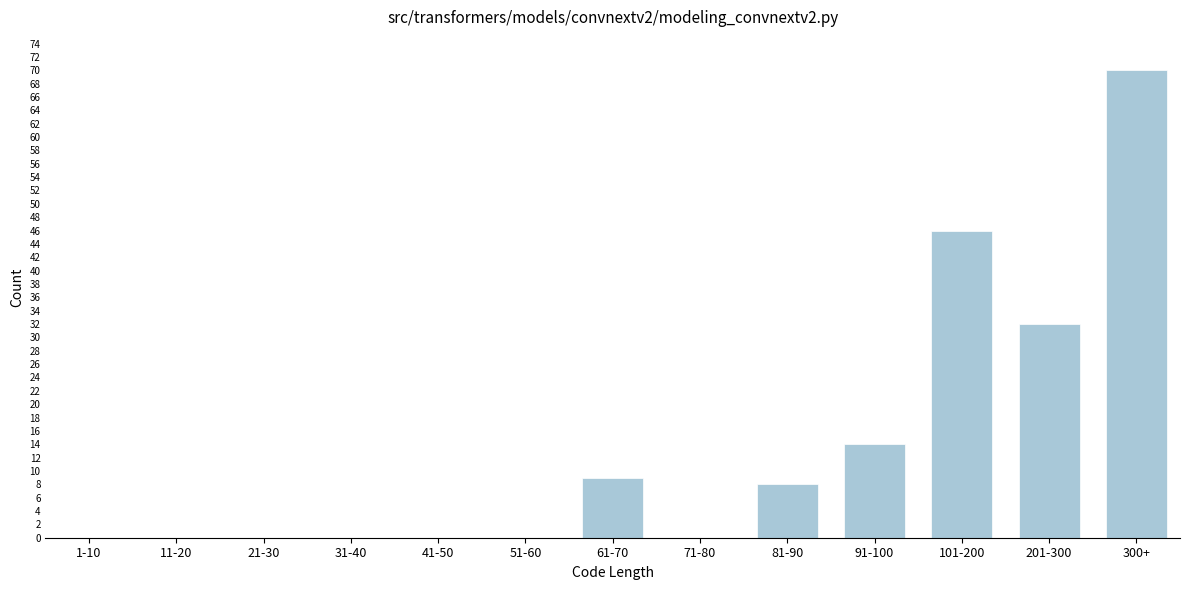

Reading left to right, list all the values displayed in this chart.

1-10=0	11-20=0	21-30=0	31-40=0	41-50=0	51-60=0	61-70=9	71-80=0	81-90=8	91-100=14	101-200=46	201-300=32	300+=70